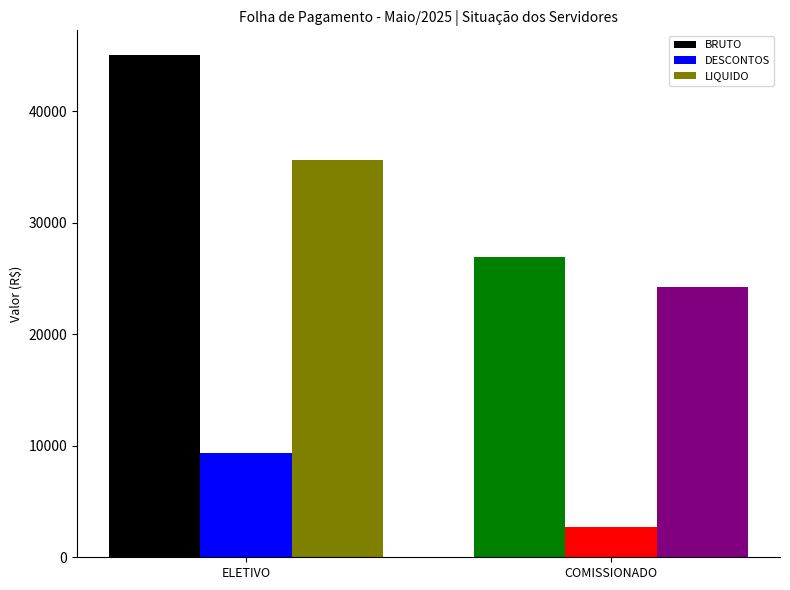

At which category is the sum across all series the highest?

ELETIVO